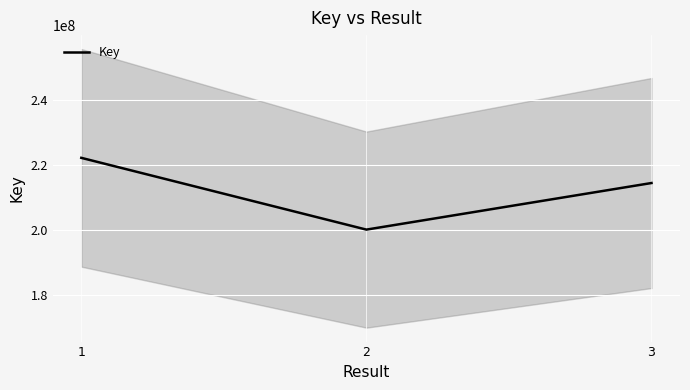

Approximately how many times larger is the value at 3 compared to 2?

1.1